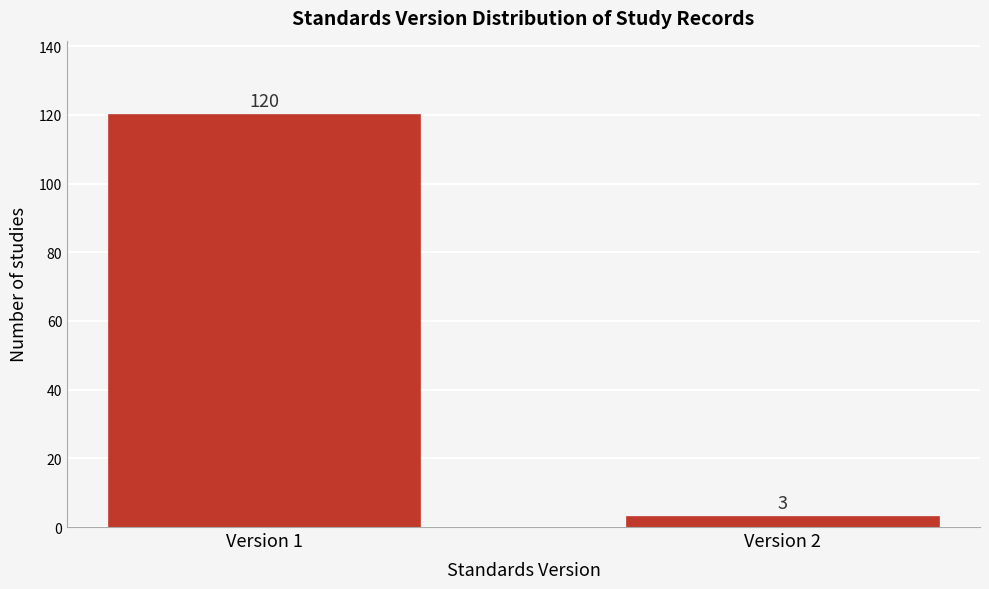

Reading left to right, what are all the values shown in this chart?

120	3